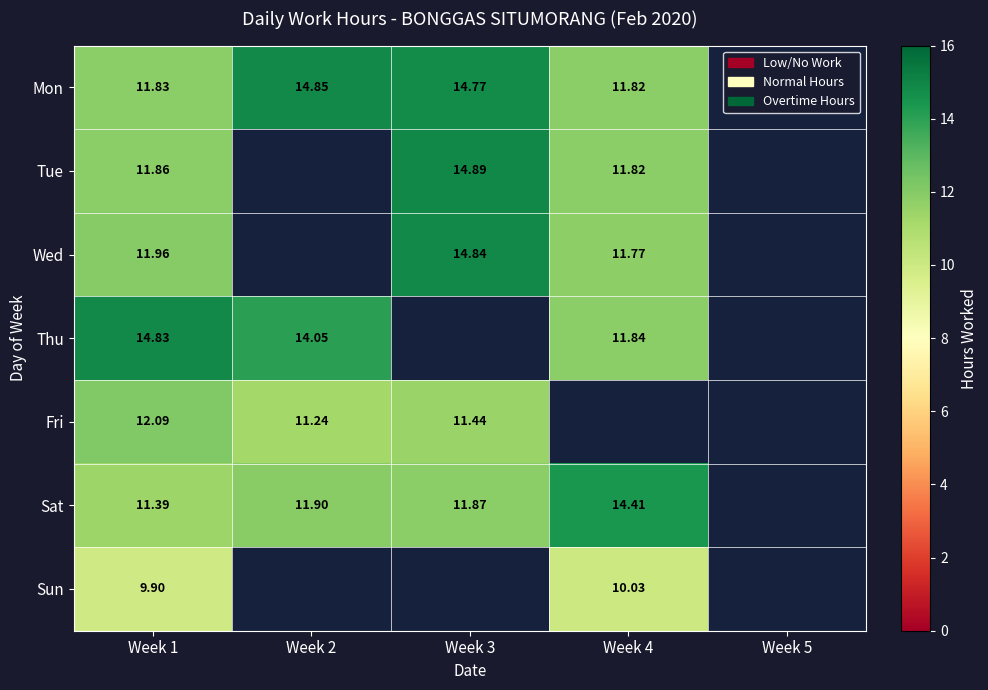

How many series are shown in this chart?

7